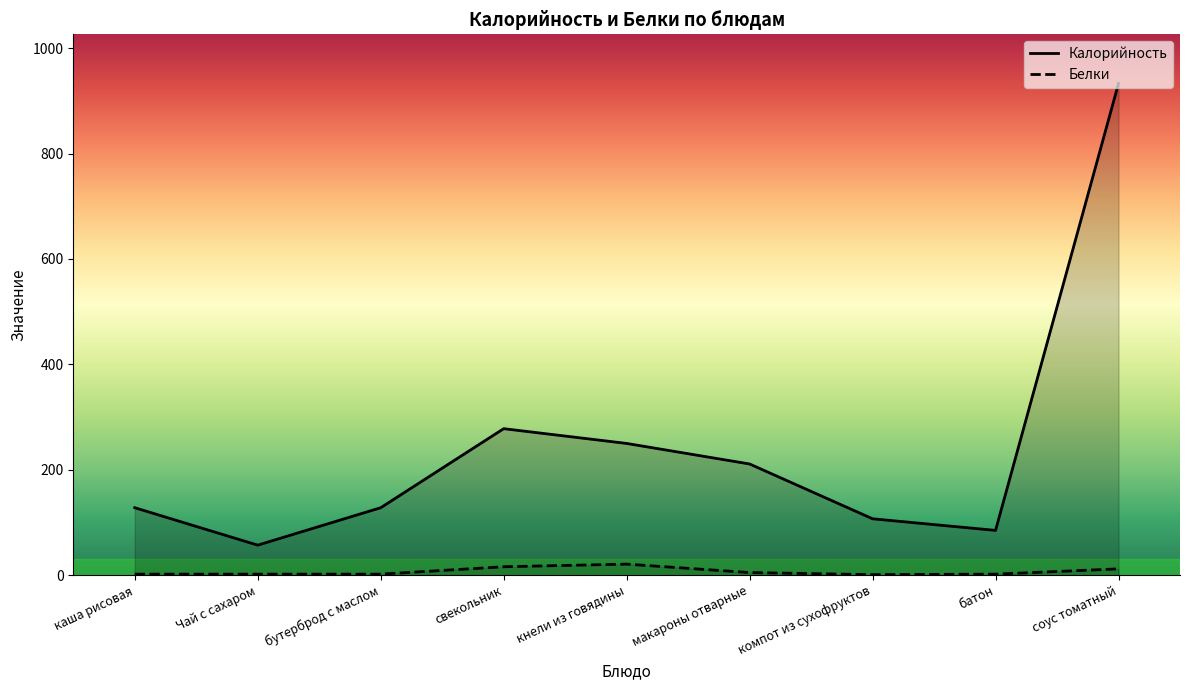

Which category has the lowest value in the Калорийность series?

Чай с сахаром